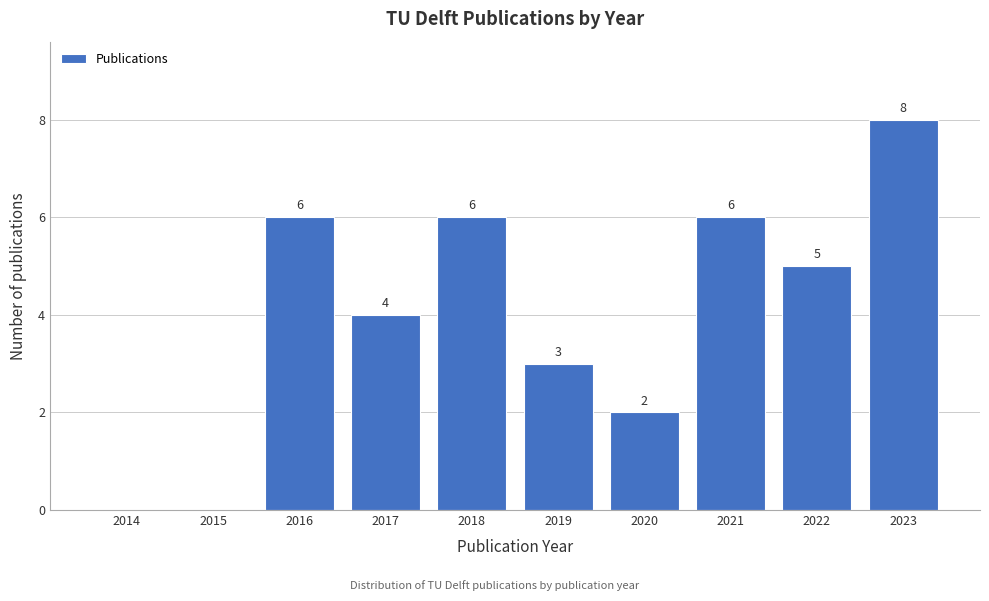

Reading left to right, what are all the values shown in this chart?

2014=0	2015=0	2016=6	2017=4	2018=6	2019=3	2020=2	2021=6	2022=5	2023=8